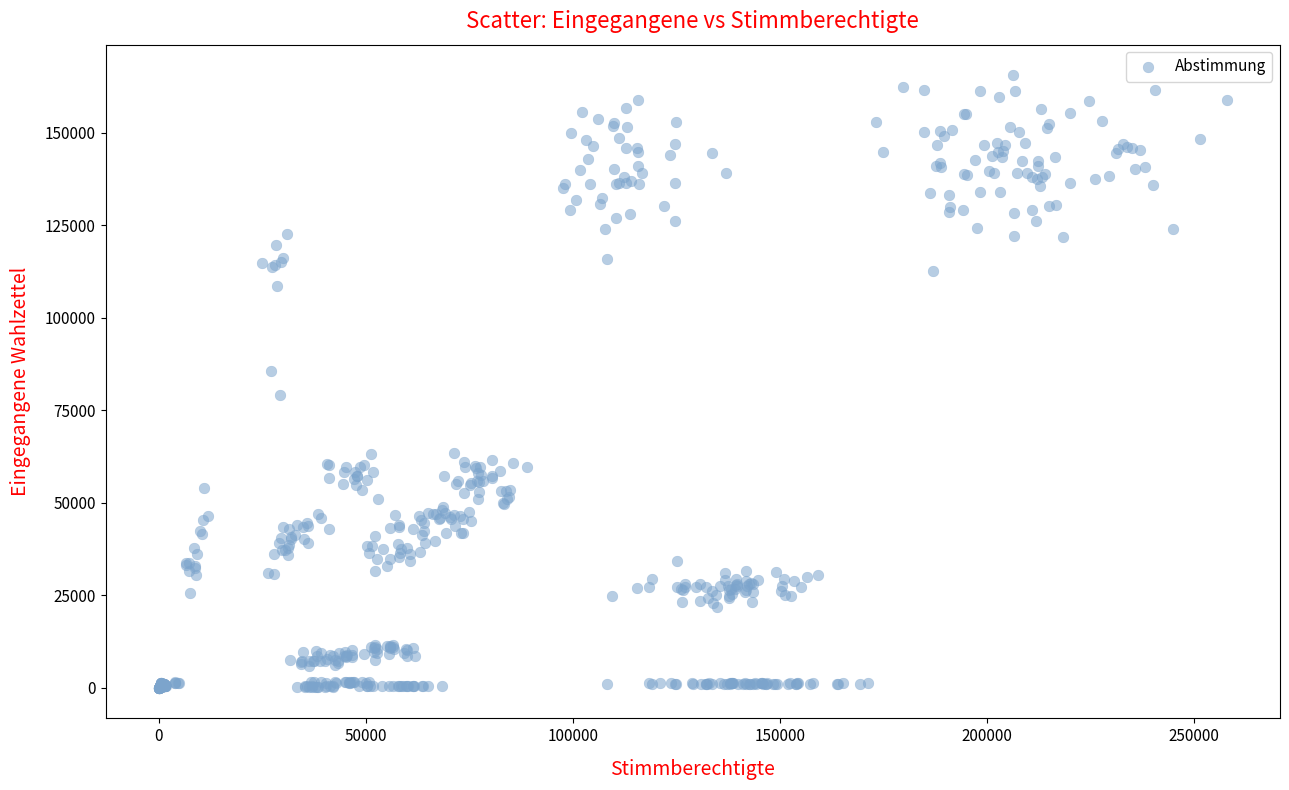

What is the range of Y values (max minus min)?

165509.6